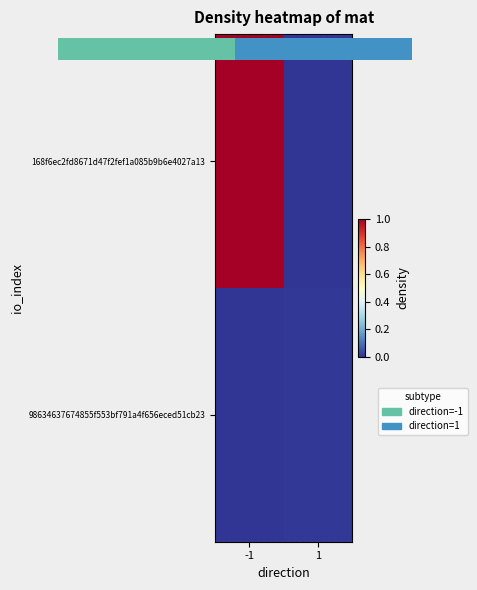

What is the sum of the 168f6ec2fd8671d47f2fef1a085b9b6e4027a13 values at 1 and -1?

1.0